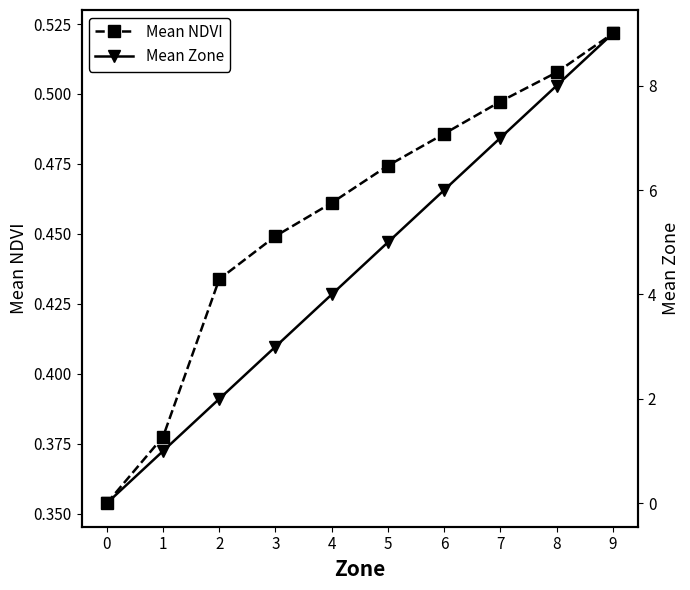

Reading right to left, extract all data points from this chart.

Mean NDVI: 0.5	0.5	0.5	0.5	0.5	0.5	0.4	0.4	0.4	0.4
Mean Zone: 9.0	8.0	7.0	6.0	5.0	4.0	3.0	2.0	1.0	0.0